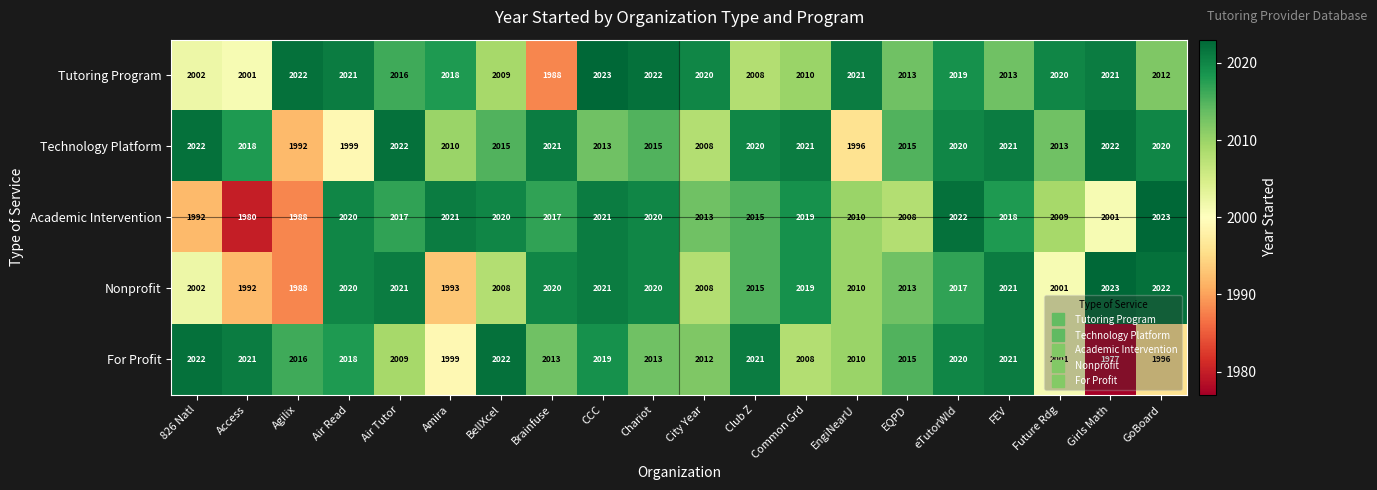

The value of Tutoring Program at Agilix is 1328. True or false?

False